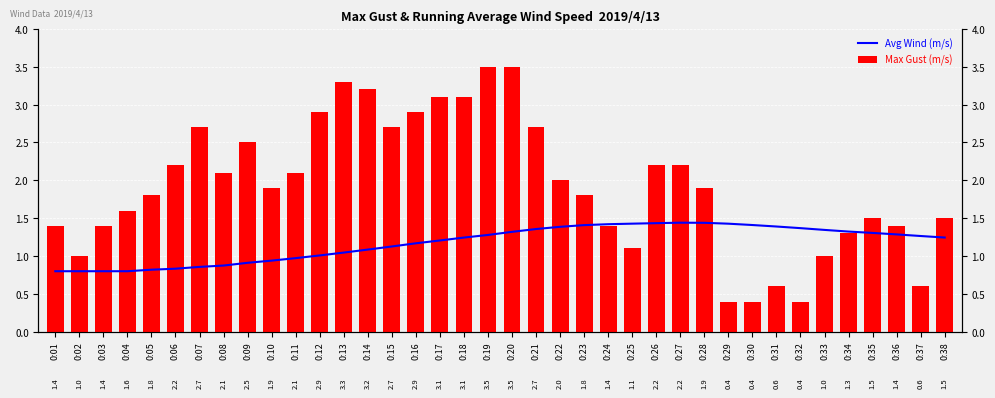

The Avg Wind (m/s) series shows 0.4 at 0:03. True or false?

False